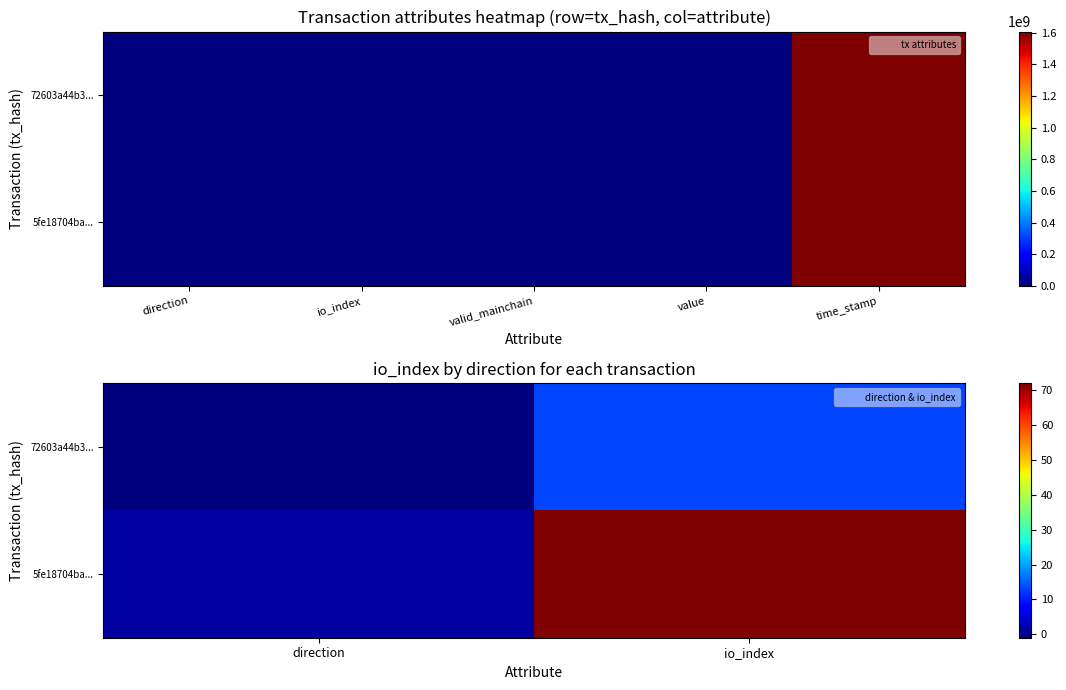

Between direction and io_index, which is larger?

io_index